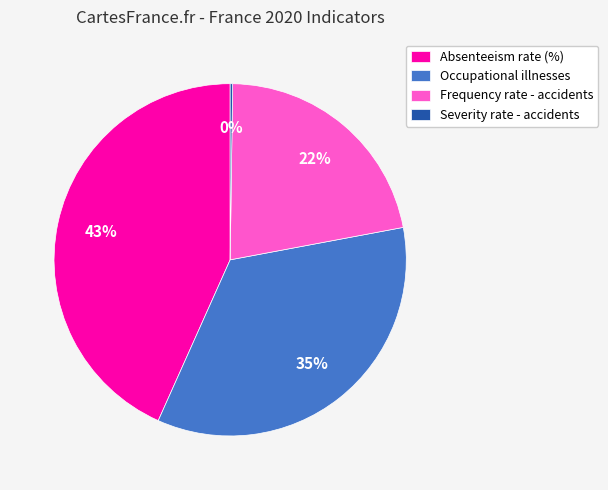

To the nearest percent, what is the difference between the largest and smallest slice percentages?

43%